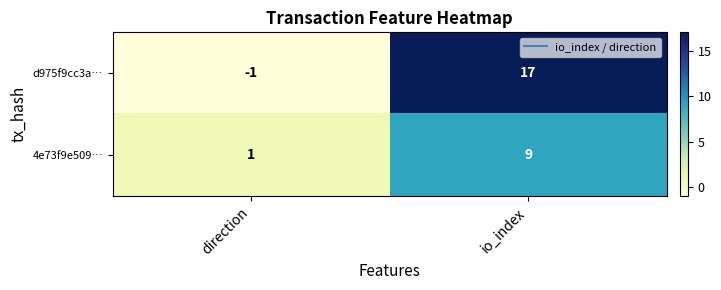

Reading right to left, what are all the values shown in this chart?

d975f9cc3a…: io_index=17	direction=-1
4e73f9e509…: io_index=9	direction=1